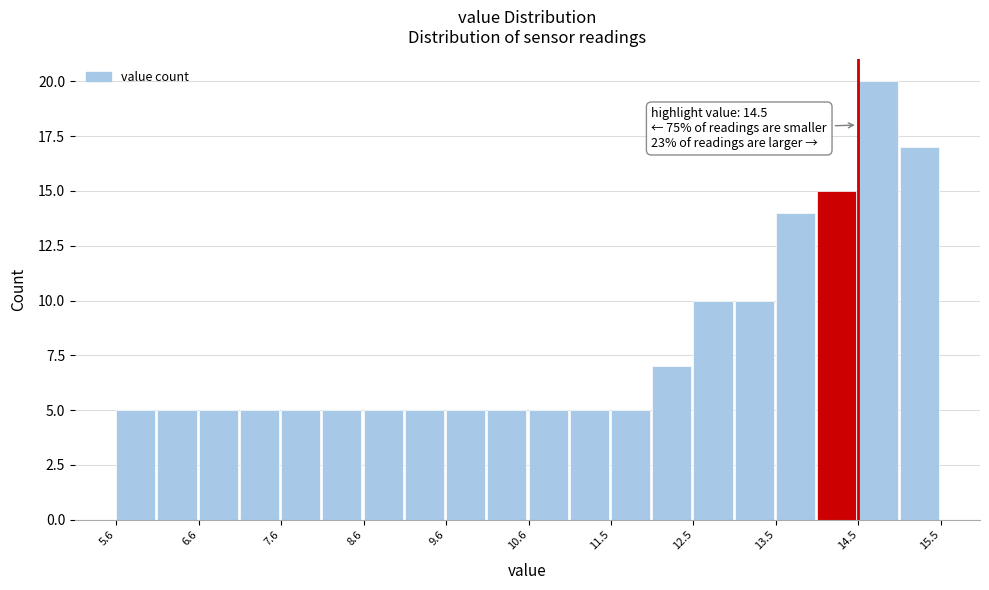

Which range on the x-axis has the tallest bar?

14.5 to 15.0